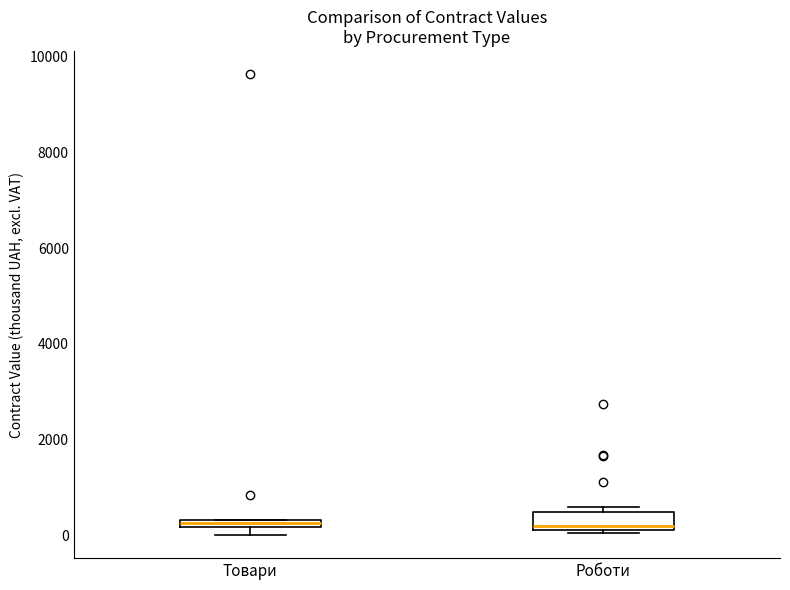

Where is the upper edge of the box for Роботи on the y-axis? The values are not printed on the chart, so give them approximately, as read against the axis.

400